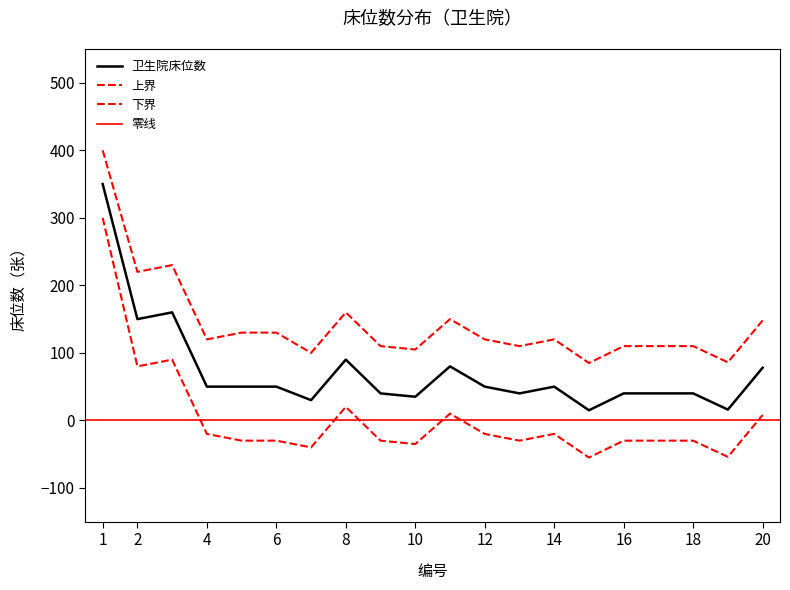

True or false: 上界 and 下界 cross at least once.

False